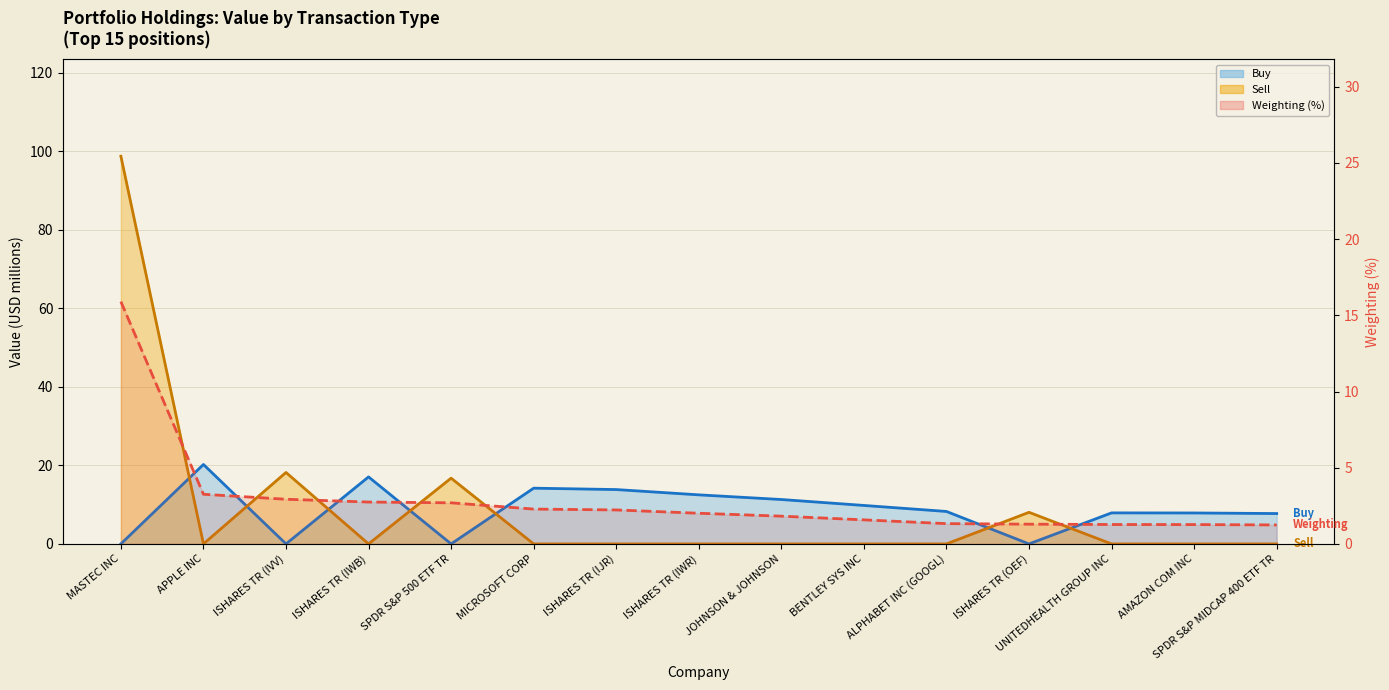

True or false: Sell (line) has a value of 0.0 at BENTLEY SYS INC.

True